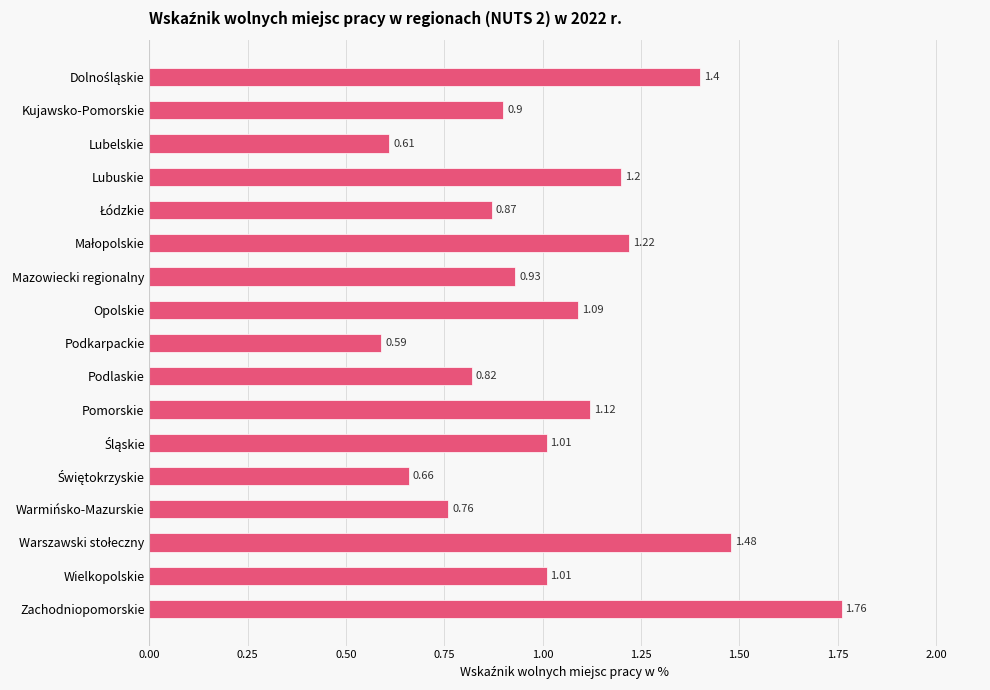

What is the difference between the maximum and minimum values?

1.2